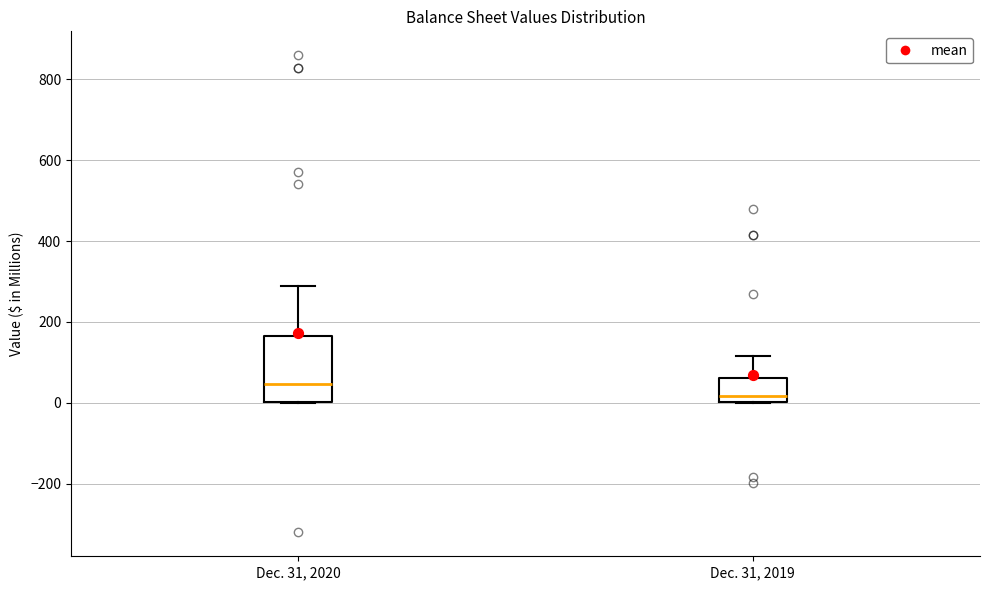

Reading left to right, read every box against the y-axis: the position of its median line, the range the box covers, and the ends of its whiskers. The values are not printed on the chart, so give them approximately, as read against the axis.

Dec. 31, 2020: median 40, box 0 to 160, whiskers 0 to 280
Dec. 31, 2019: median 20, box 0 to 60, whiskers 0 to 120